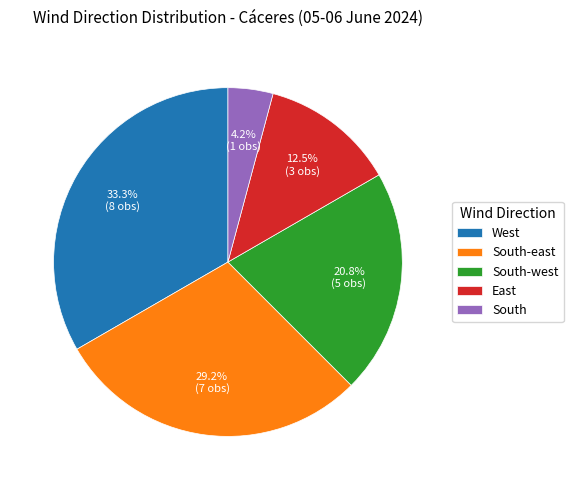

To the nearest percent, what is the average slice percentage?

20%